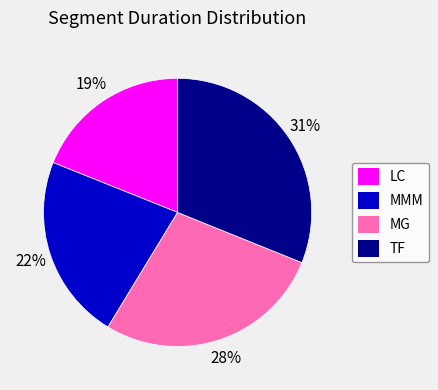

Do MG and TF together represent more than half of the pie?

Yes